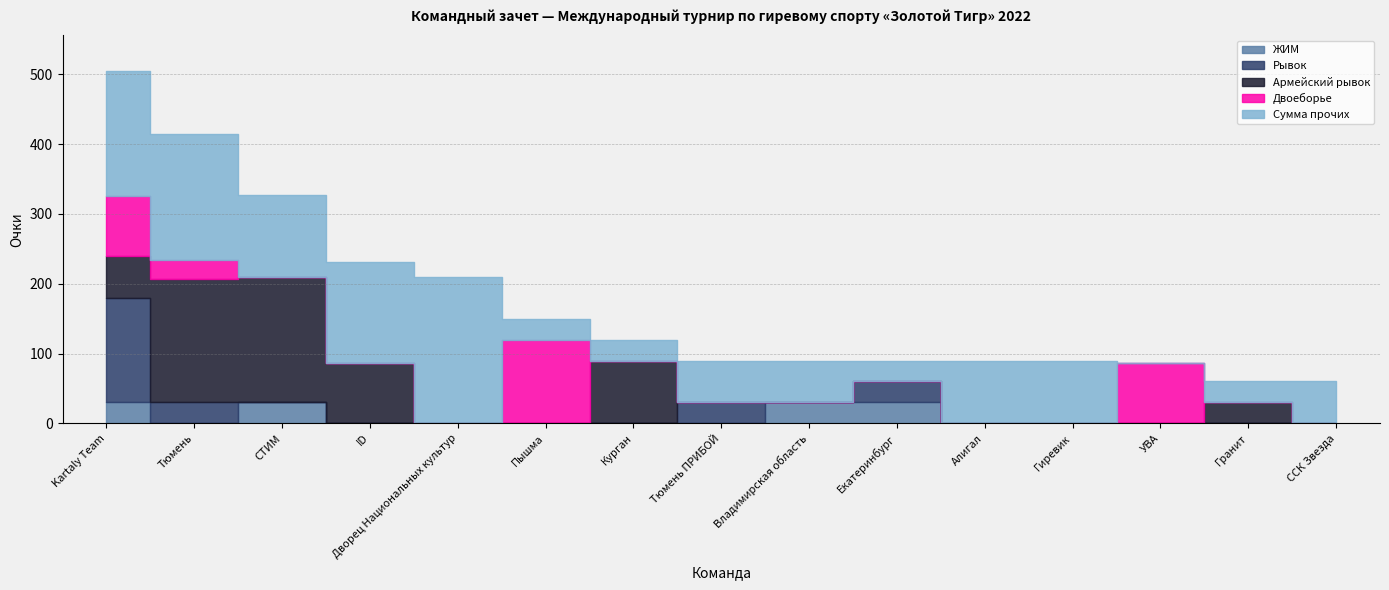

Reading left to right, list all the values displayed in this chart.

ЖИМ: 30	0	30	0	0	0	0	0	30	30	0	0	0	0	0
Рывок: 150	30	0	0	0	0	0	30	0	30	0	0	0	0	0
Армейский рывок: 60	177	180	87	0	0	90	0	0	0	0	0	0	30	0
Двоеборье: 85	27	0	0	0	120	0	0	0	0	0	0	87	0	0
Сумма прочих: 180	180	117	144	210	30	30	60	60	30	90	90	0	30	60